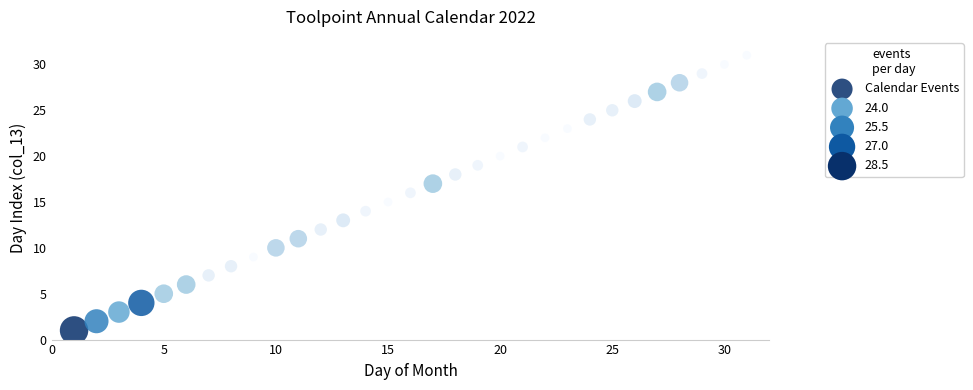

What is the range of X values (max minus min)?

30